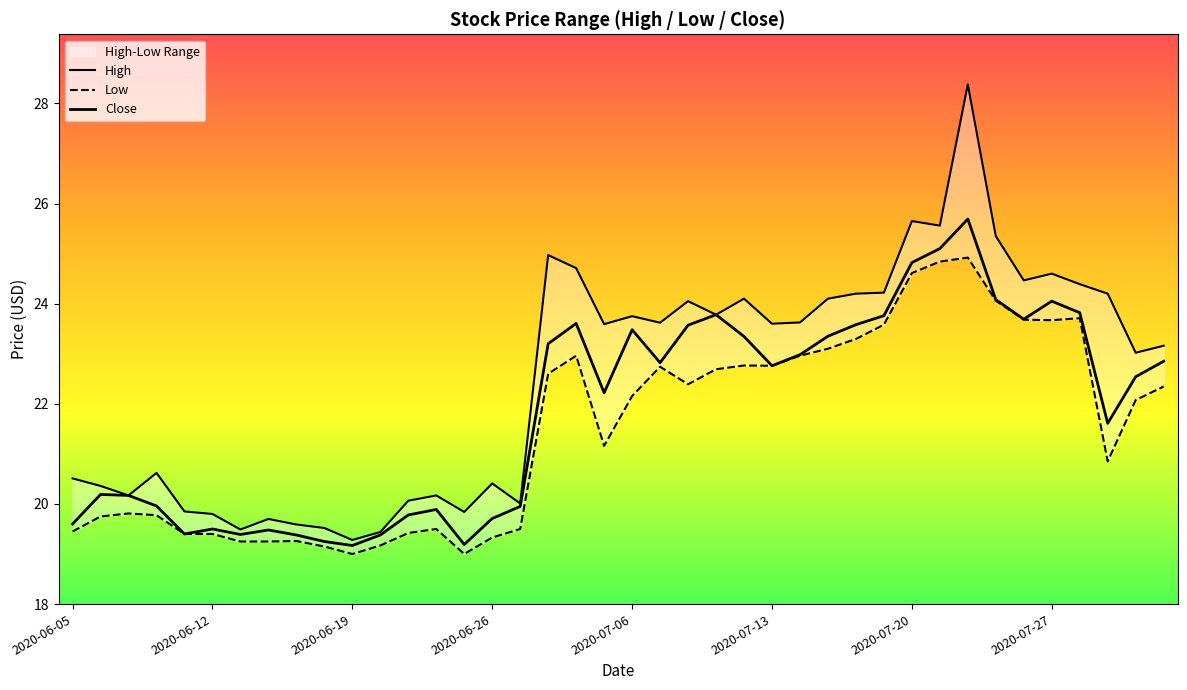

True or false: Close and High intersect in this chart.

False